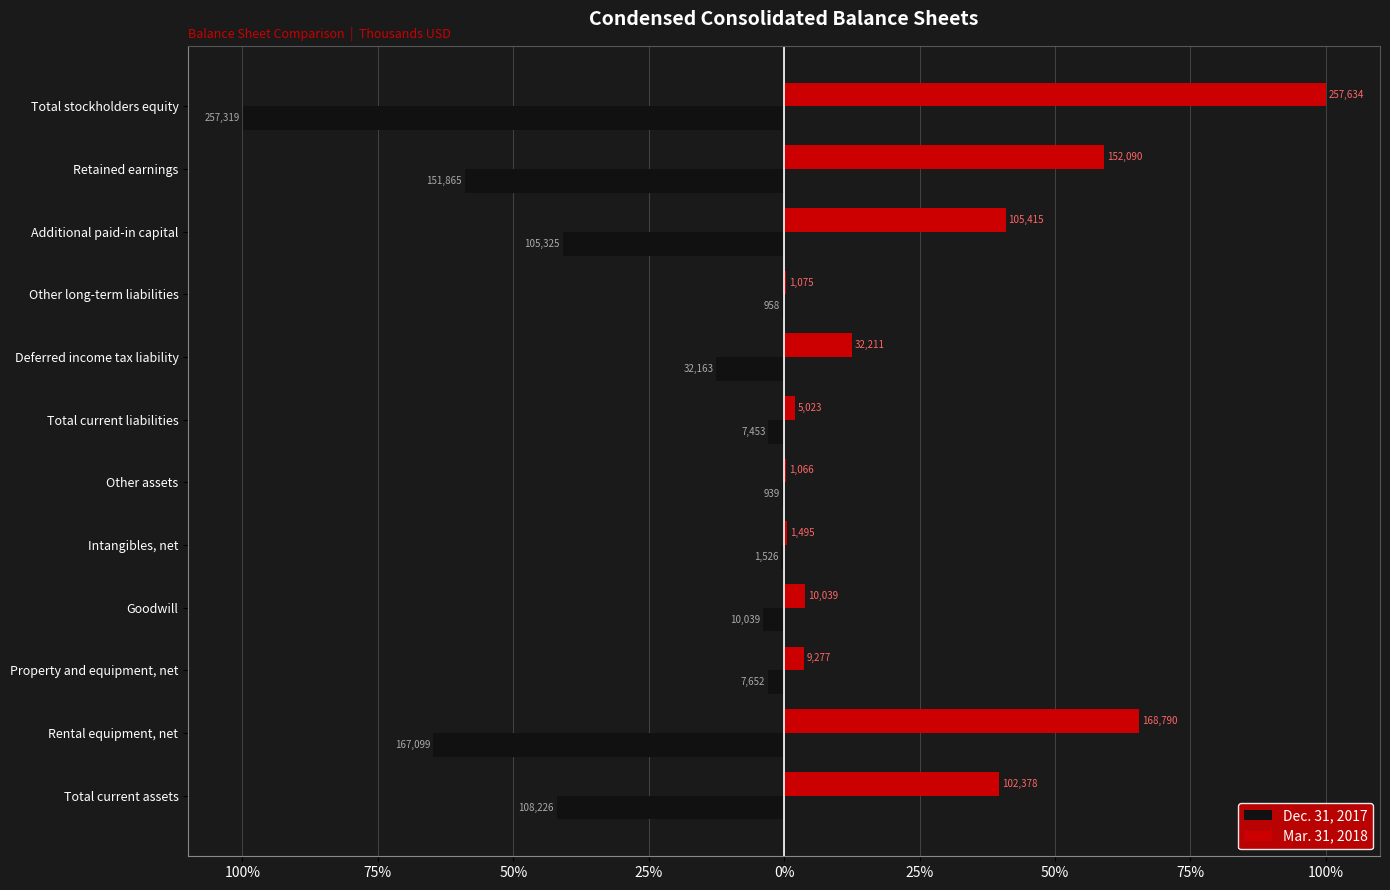

What are all the series names shown in the legend?

Dec. 31, 2017, Mar. 31, 2018